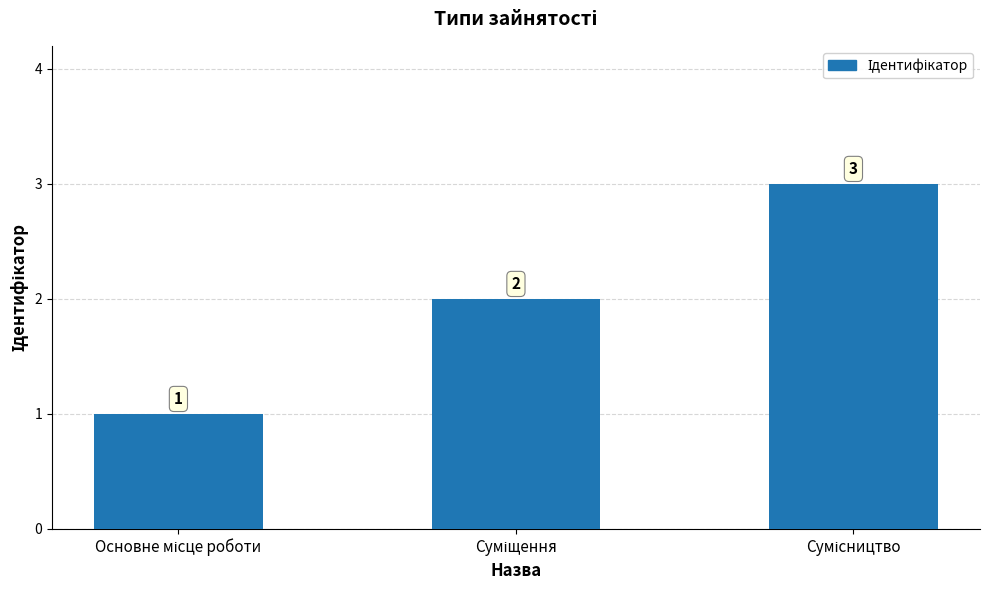

What is the greatest value displayed?

3